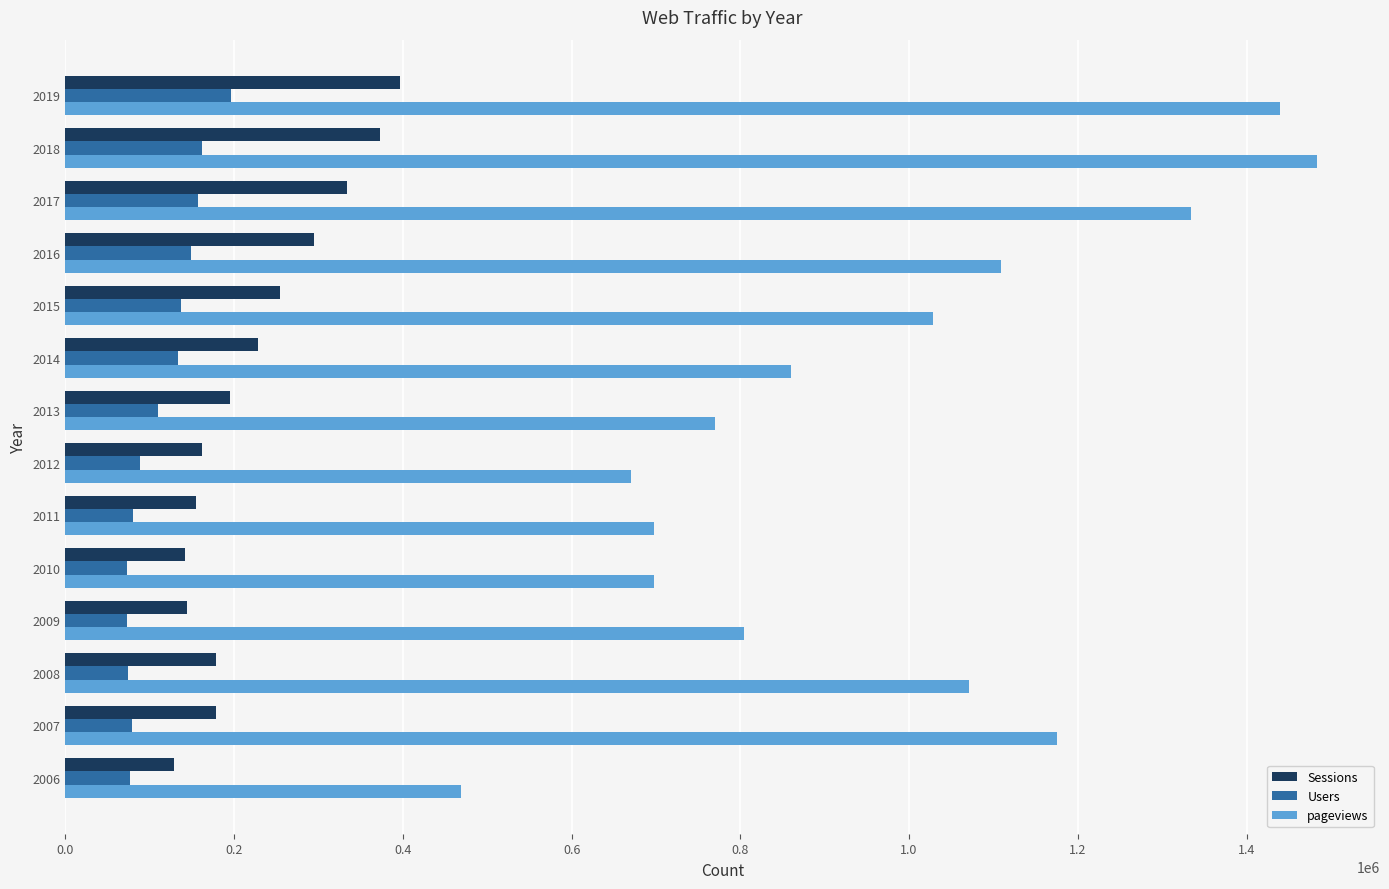

What is the total value across all series at 2019?

2031896